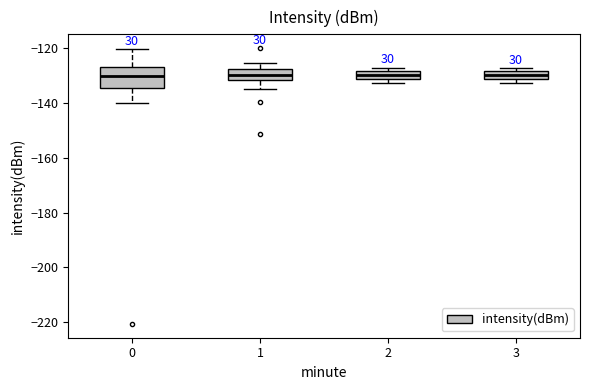

Where is the upper edge of the box at x = 1 on the y-axis? The values are not printed on the chart, so give them approximately, as read against the axis.

-128